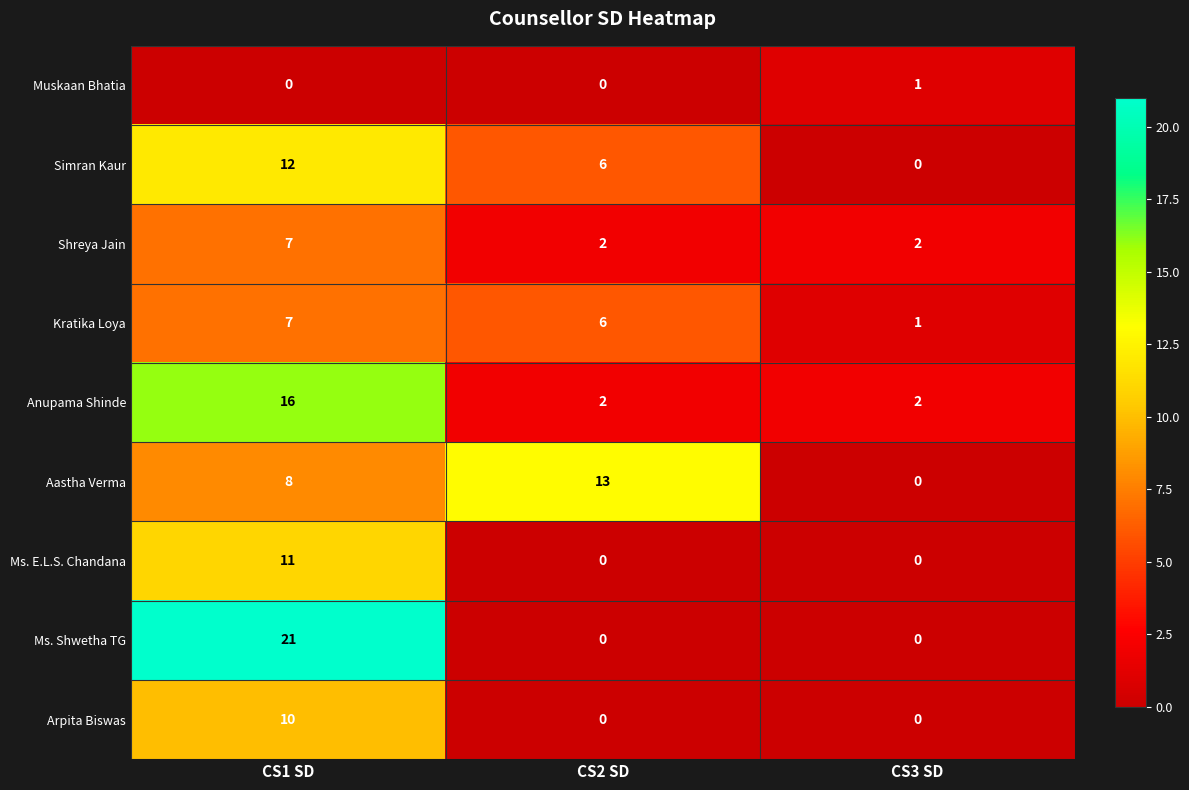

True or false: Simran Kaur has a value of 0 at CS3 SD.

True